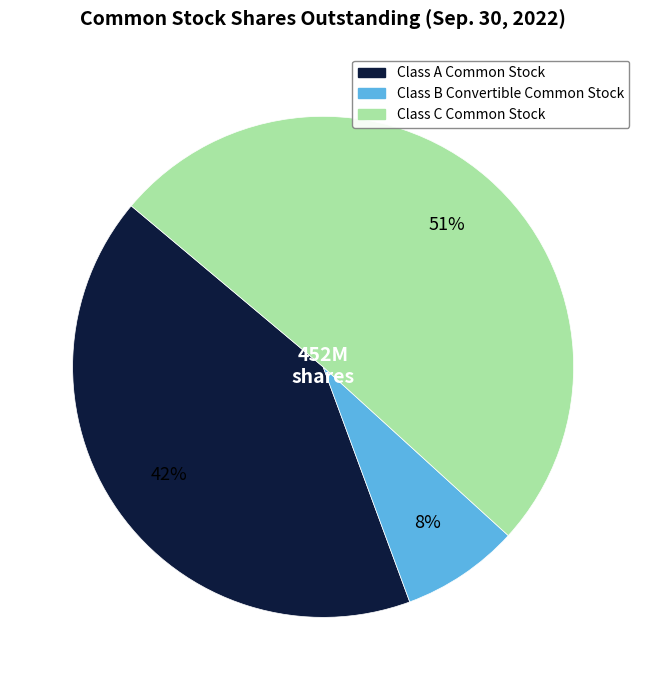

How many segments does this pie chart have?

3